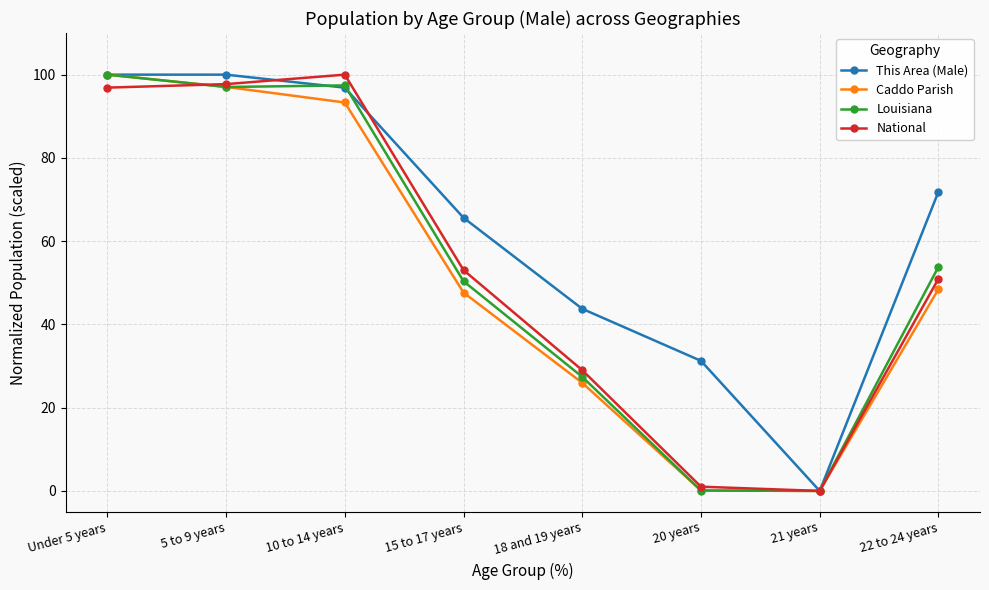

True or false: This Area (Male) has a value of 100.0 at 5 to 9 years.

True